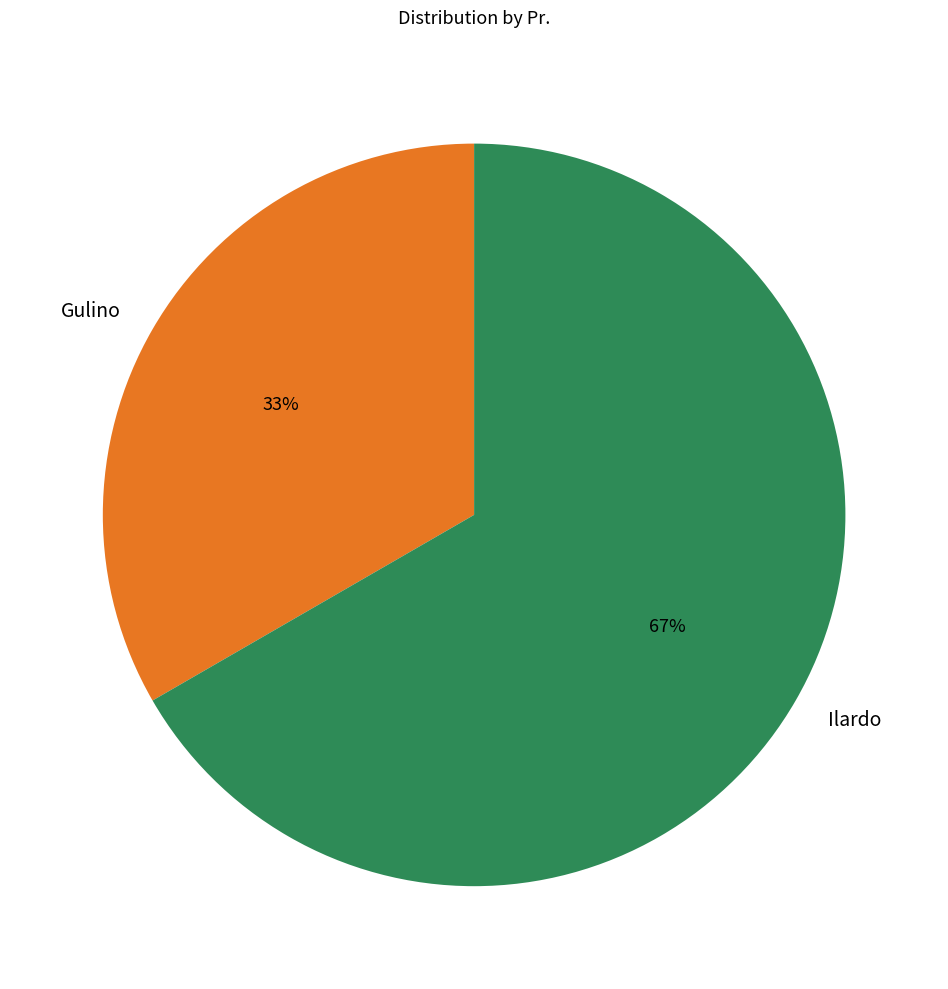

Is there a majority slice in this chart?

Yes